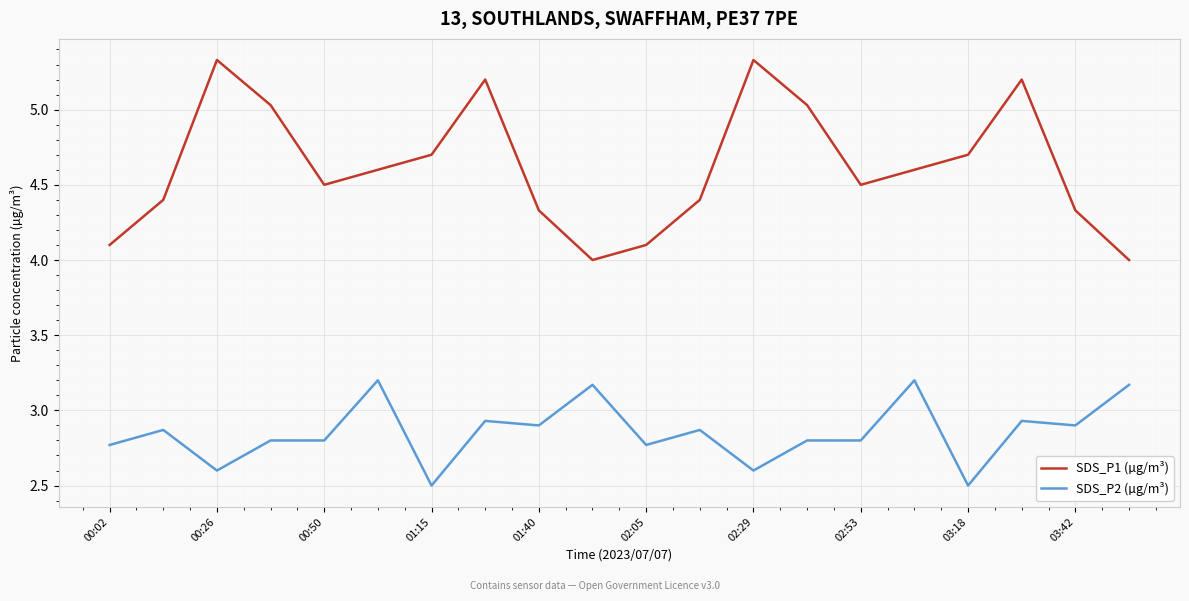

True or false: SDS_P2 (µg/m³) has more than 2 points higher than both neighbors.

True